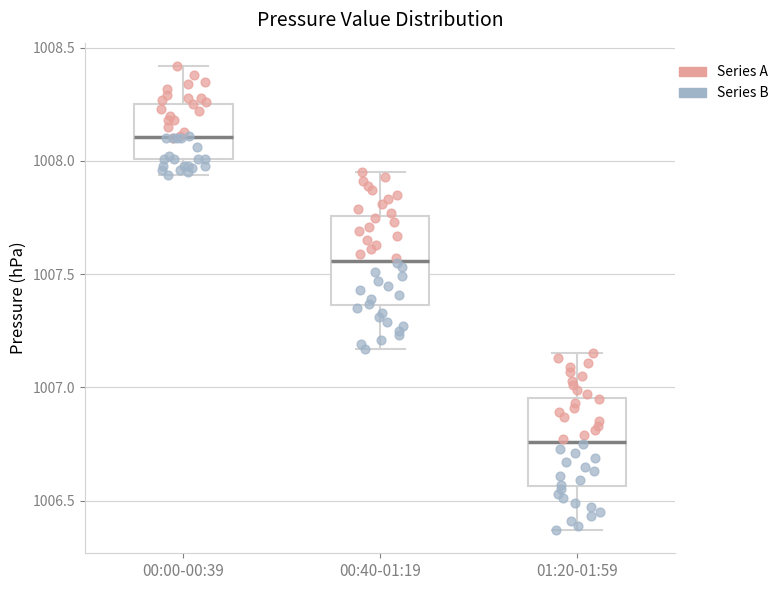

Reading left to right, read every box against the y-axis: the position of its median line, the range the box covers, and the ends of its whiskers. The values are not printed on the chart, so give them approximately, as read against the axis.

00:00-00:39: median 1008.10, box 1008.00 to 1008.25, whiskers 1007.95 to 1008.40
00:40-01:19: median 1007.55, box 1007.35 to 1007.75, whiskers 1007.15 to 1007.95
01:20-01:59: median 1006.75, box 1006.55 to 1006.95, whiskers 1006.35 to 1007.15